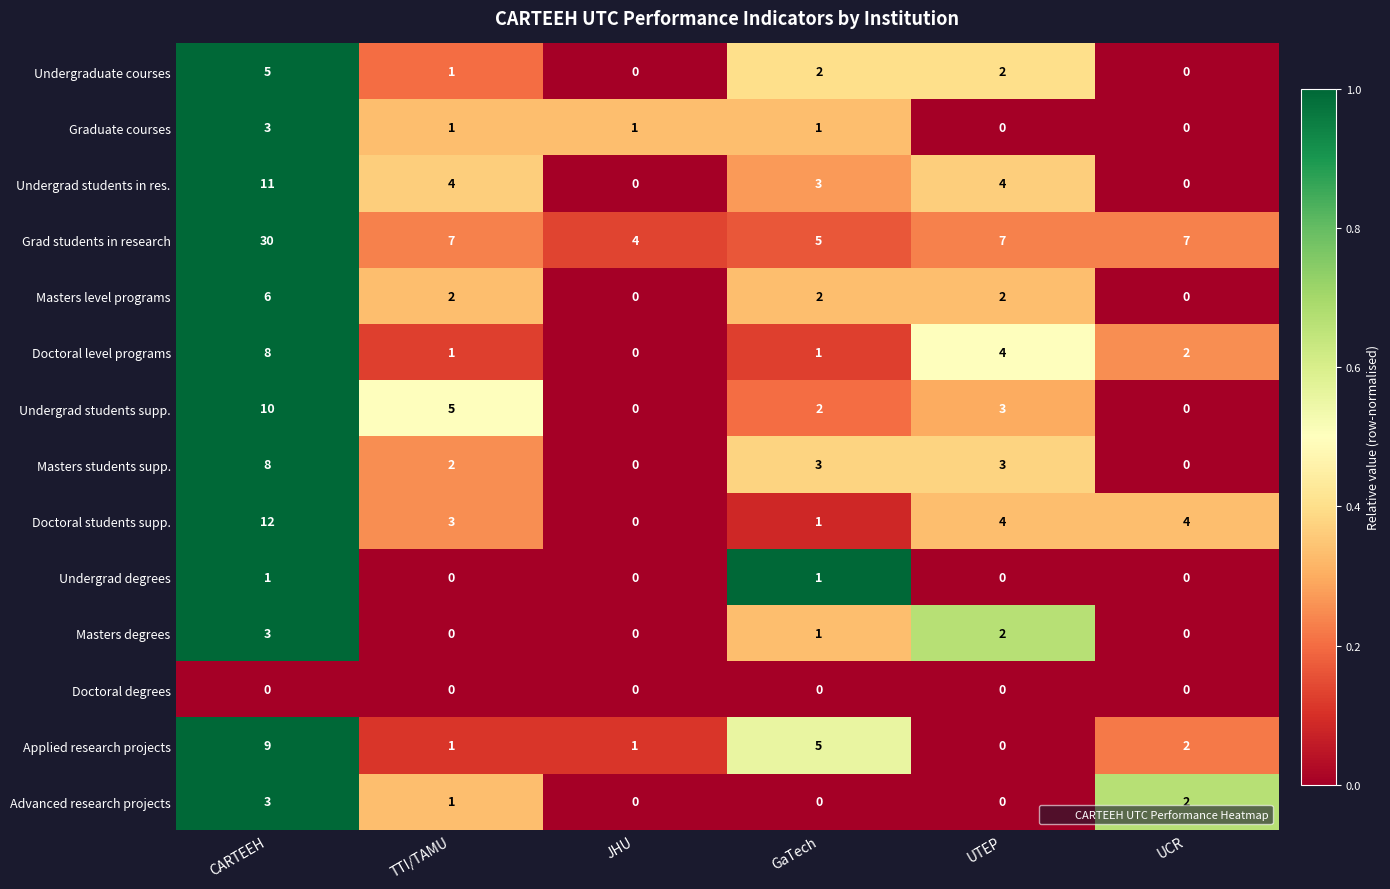

Which series has the largest total across all categories?

Grad students in research